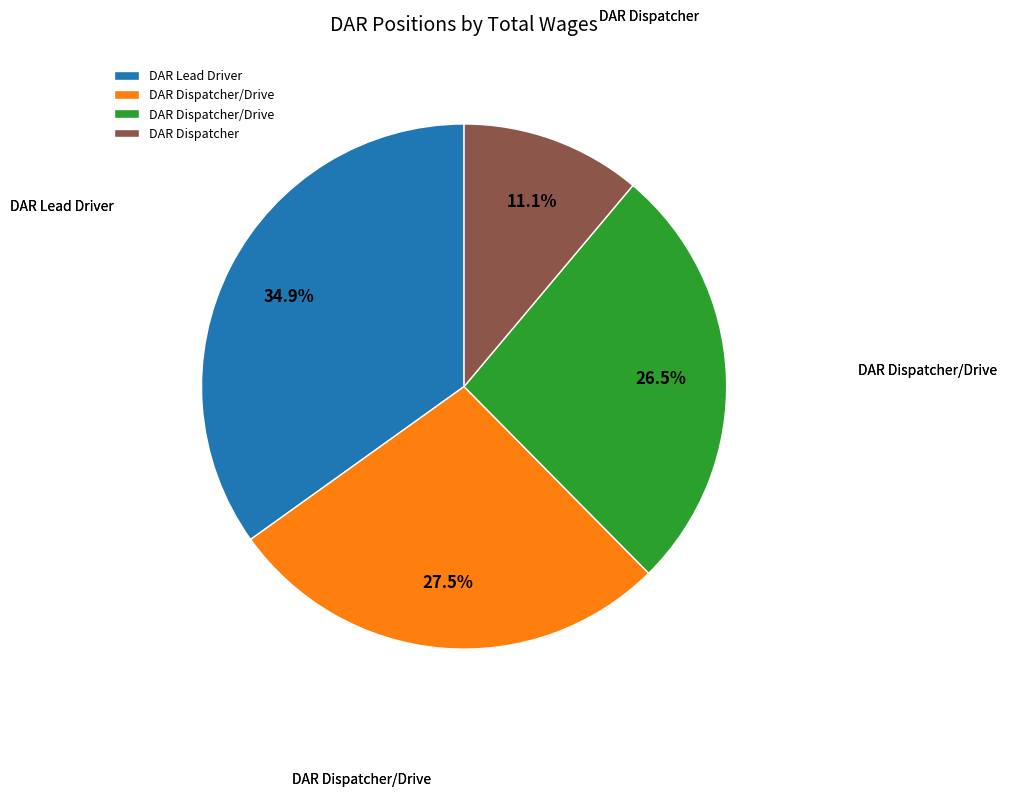

Count the number of slices in the pie.

4